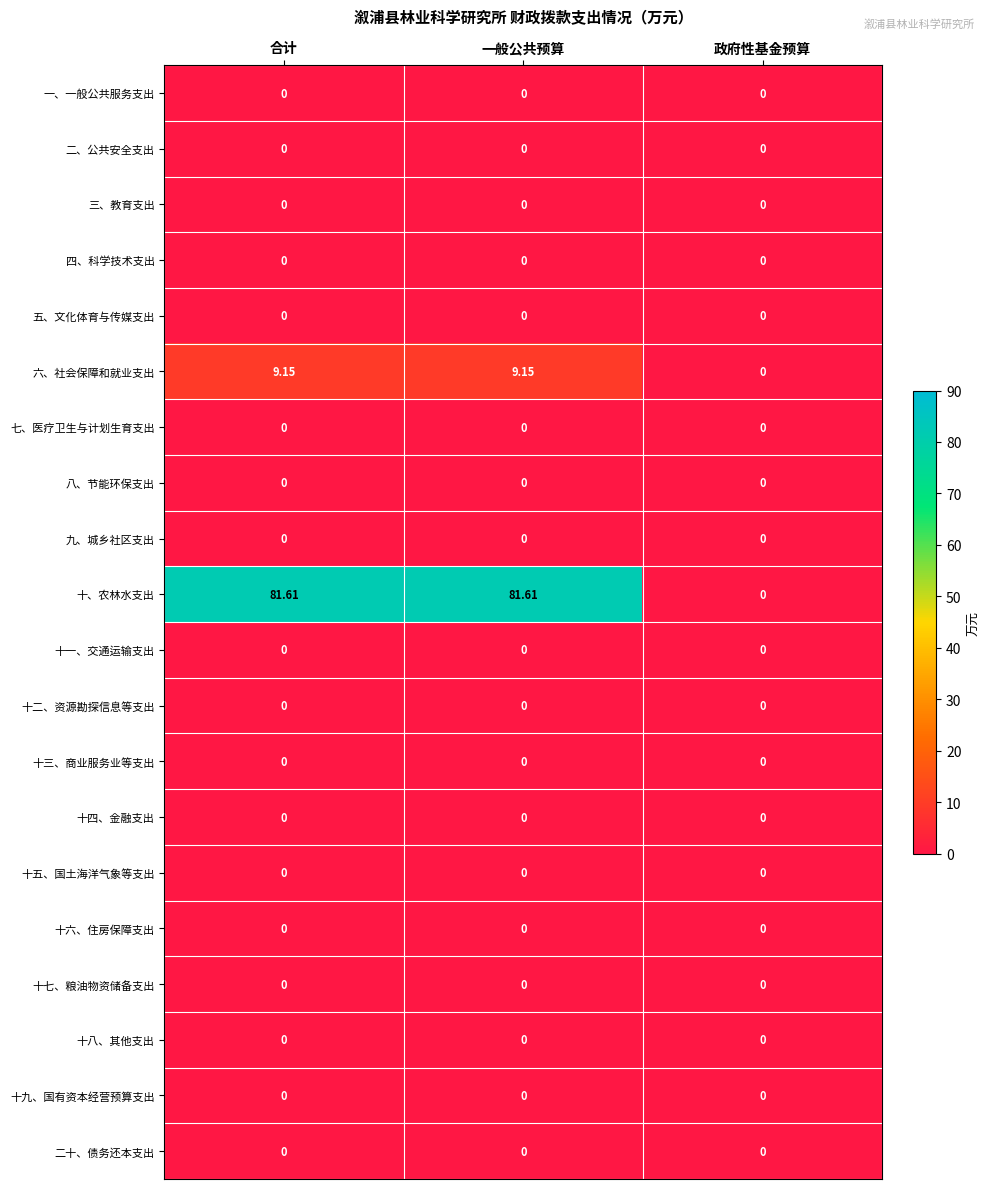

Which series has the largest total across all categories?

十、农林水支出